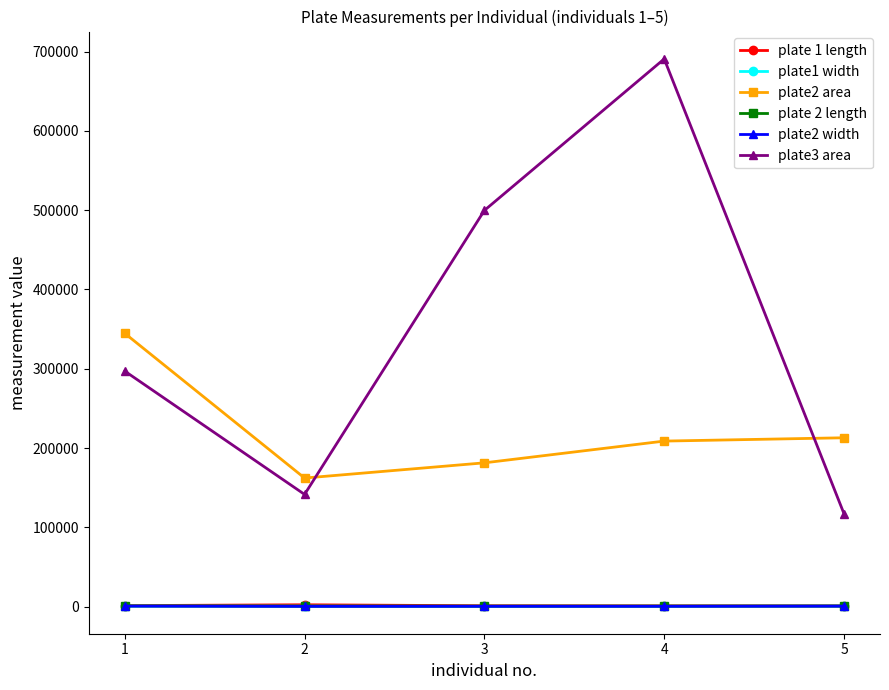

What are all the series names shown in the legend?

plate 1 length, plate1 width, plate2 area, plate 2 length, plate2 width, plate3 area